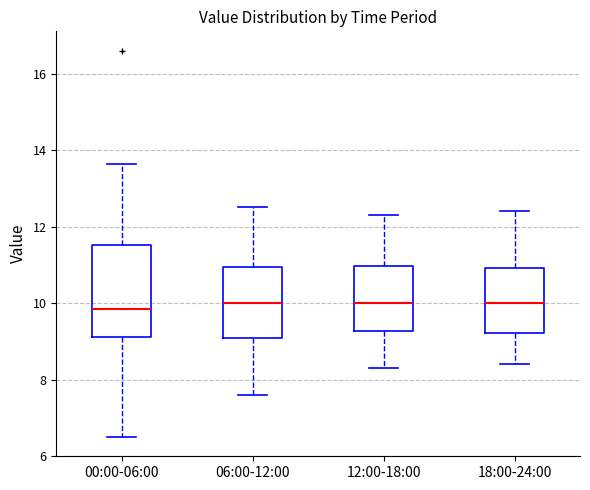

Reading left to right, read every box against the y-axis: the position of its median line, the range the box covers, and the ends of its whiskers. The values are not printed on the chart, so give them approximately, as read against the axis.

00:00-06:00: median 9.8, box 9.2 to 11.6, whiskers 6.6 to 13.6
06:00-12:00: median 10.0, box 9.2 to 11.0, whiskers 7.6 to 12.6
12:00-18:00: median 10.0, box 9.2 to 11.0, whiskers 8.4 to 12.4
18:00-24:00: median 10.0, box 9.2 to 11.0, whiskers 8.4 to 12.4